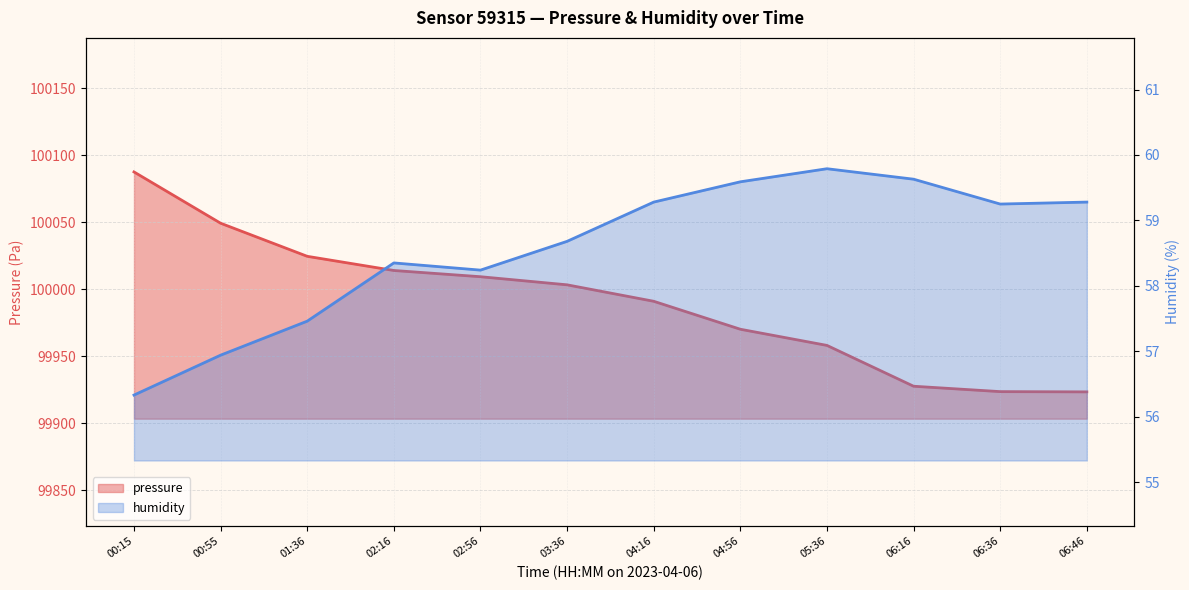

Where is pressure nearest to the value 100005?

03:36